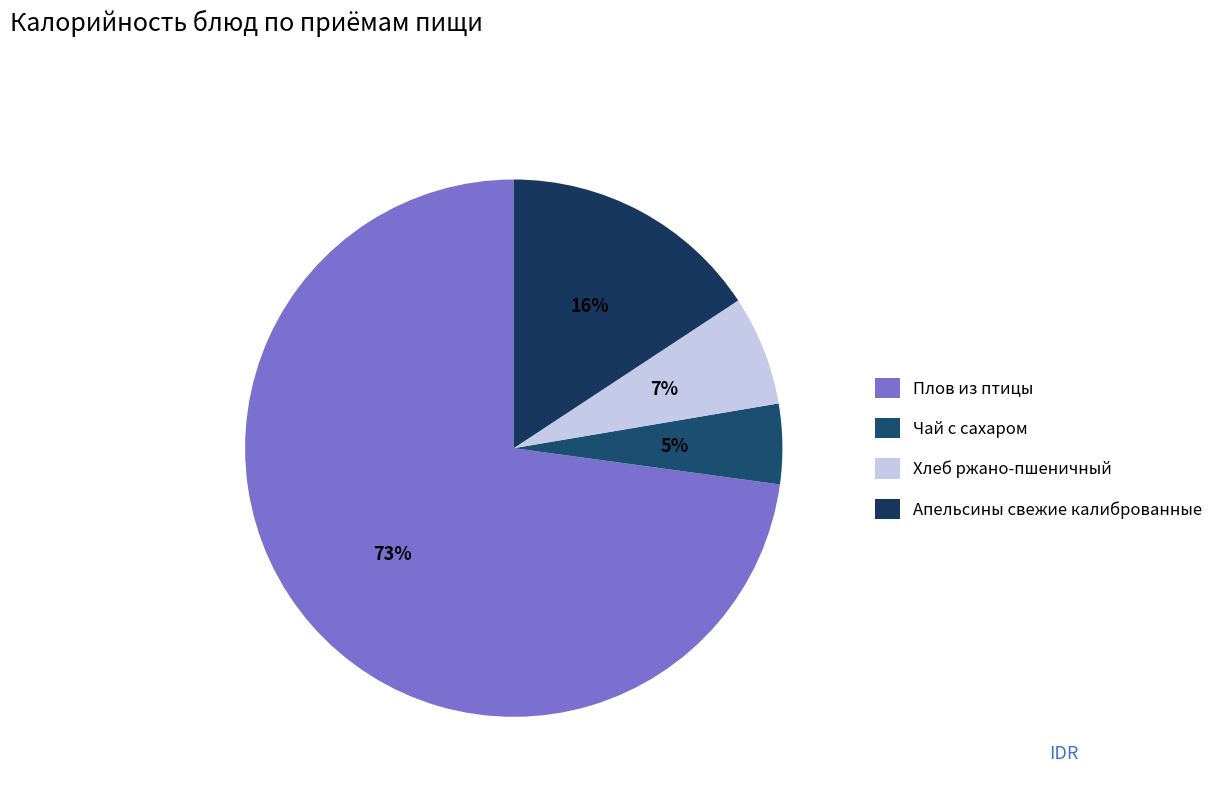

Which slice is the largest?

Плов из птицы